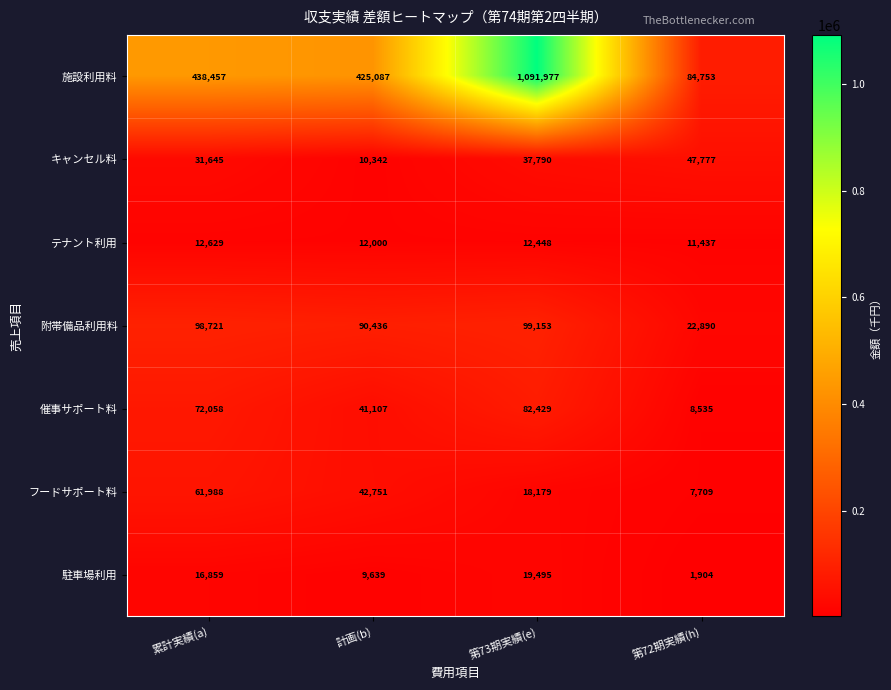

Which series has the widest spread of values?

施設利用料